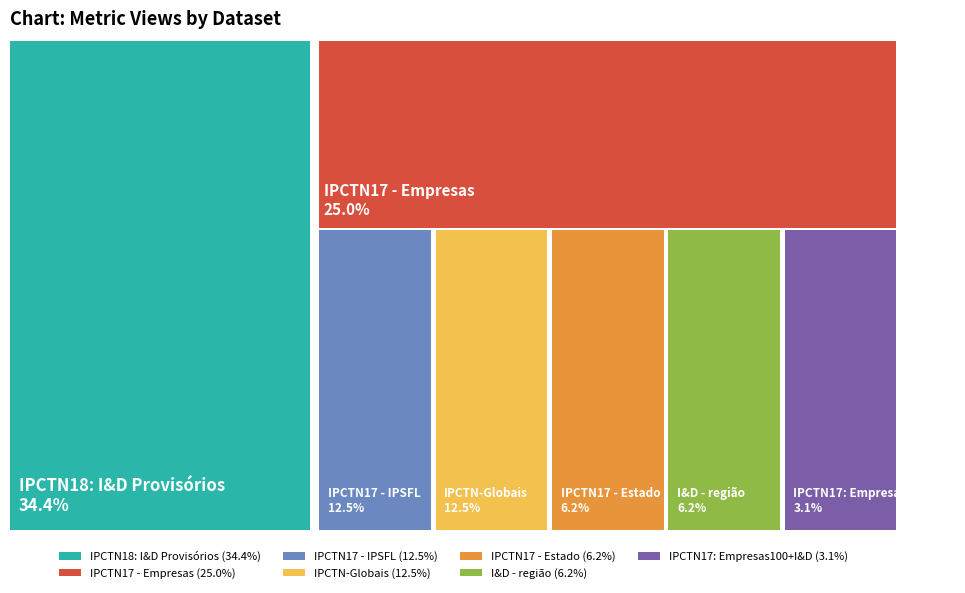

Which slice is the largest?

IPCTN18: I&D Provisórios